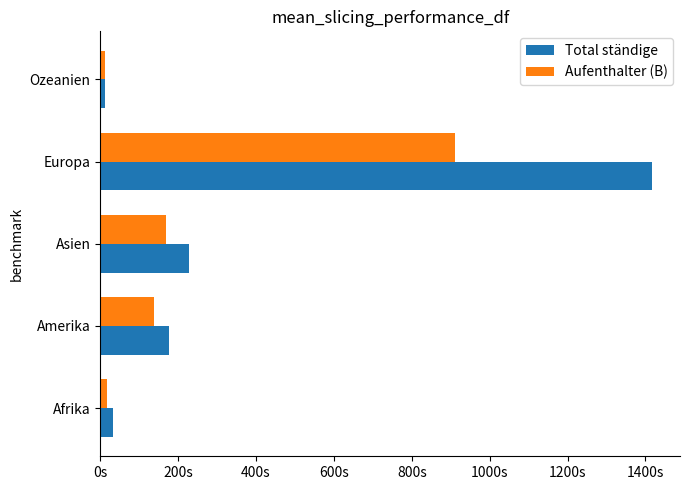

What position from the left is Europa?

4